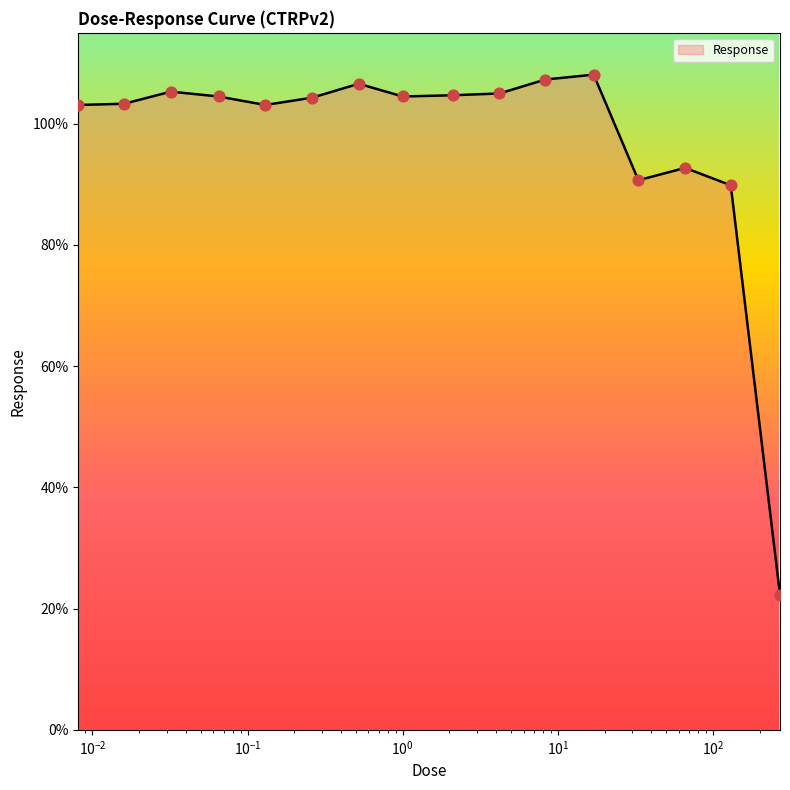

What is the greatest value displayed?

108.1